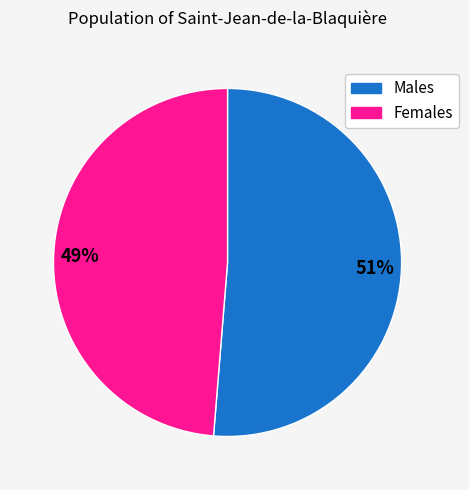

To the nearest percent, what is the average slice percentage?

50%